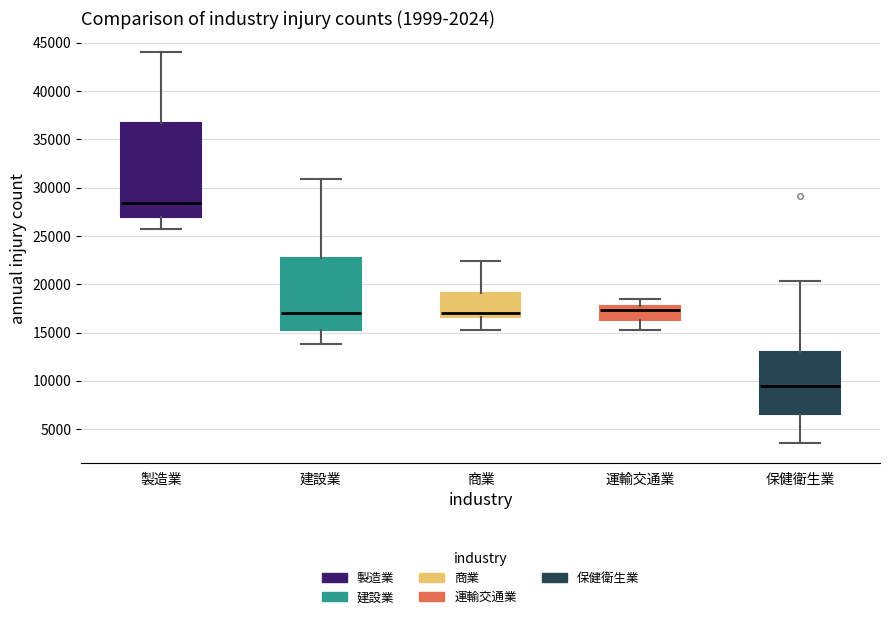

Reading left to right, read every box against the y-axis: the position of its median line, the range the box covers, and the ends of its whiskers. The values are not printed on the chart, so give them approximately, as read against the axis.

製造業: median 28500, box 27000 to 36500, whiskers 25500 to 44000
建設業: median 17000, box 15000 to 22500, whiskers 14000 to 31000
商業: median 17000, box 16500 to 19000, whiskers 15500 to 22500
運輸交通業: median 17500 (just below the box's upper edge), box 16500 to 17500, whiskers 15500 to 18500
保健衛生業: median 9500, box 6500 to 13000, whiskers 3500 to 20500